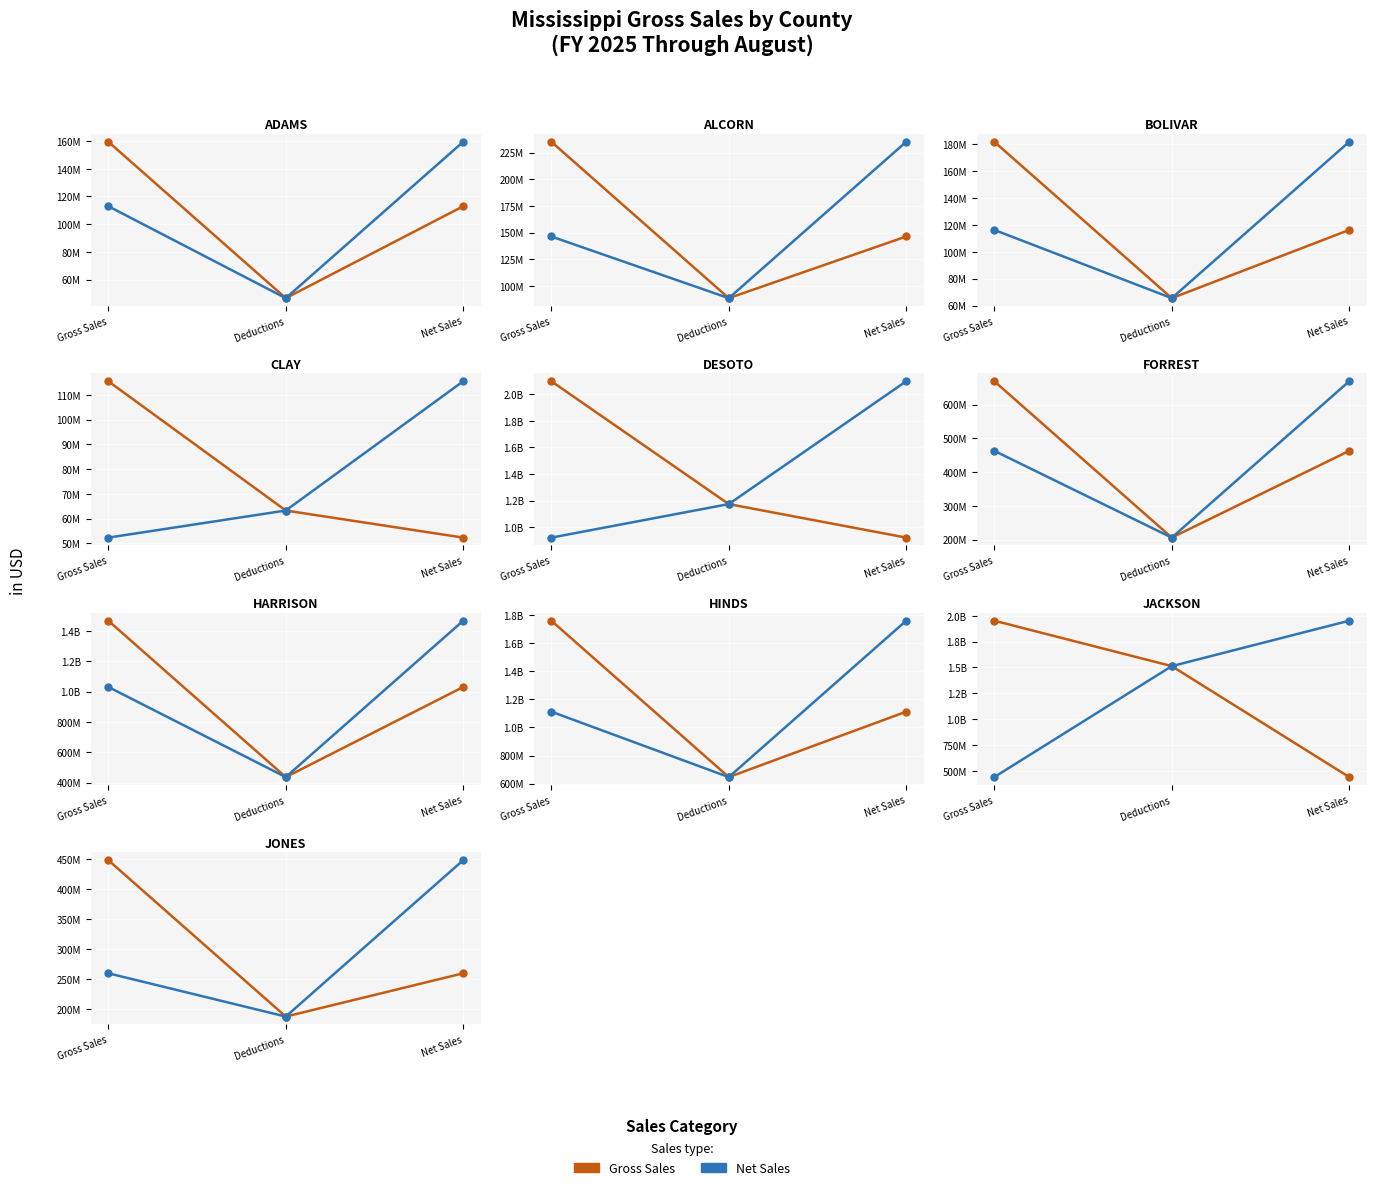

How many data points in Gross Sales are above 260036602?

1